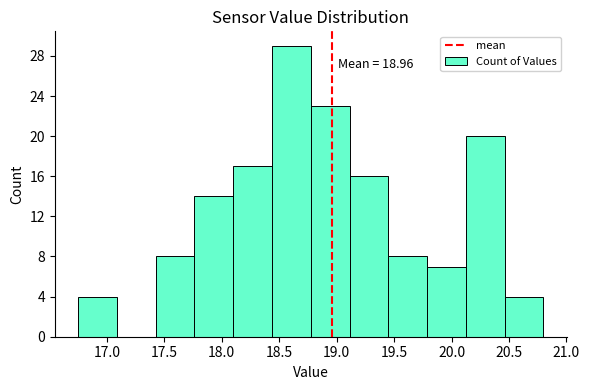

Over which range of the x-axis is the bar tallest?

18.45 to 18.80